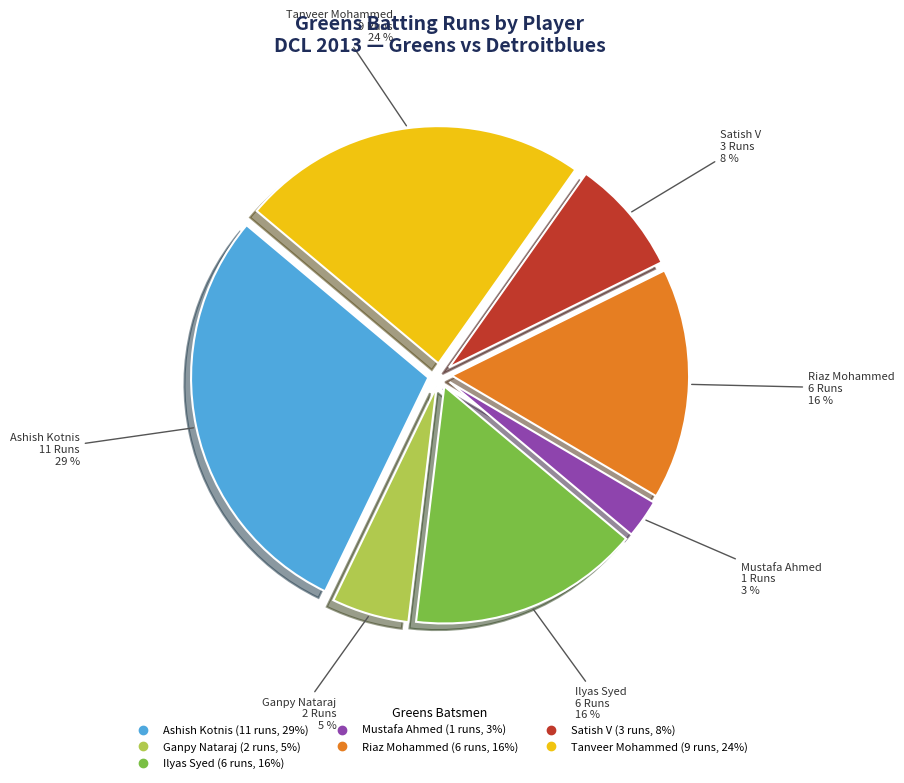

To the nearest percent, what is the average slice percentage?

14%